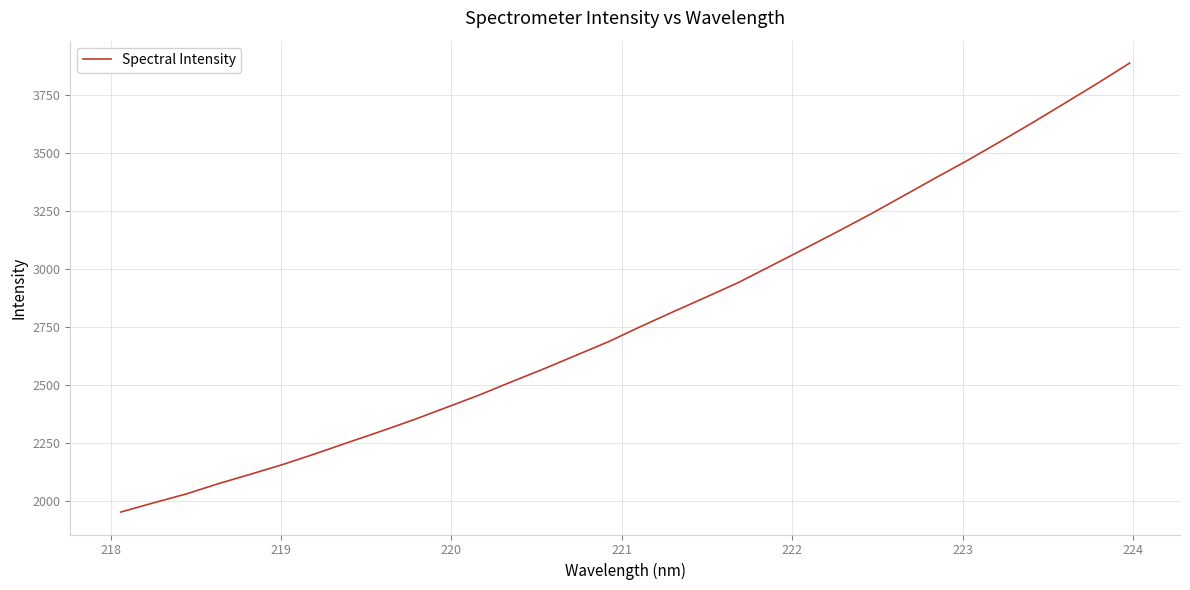

What is the greatest value displayed?

3889.4